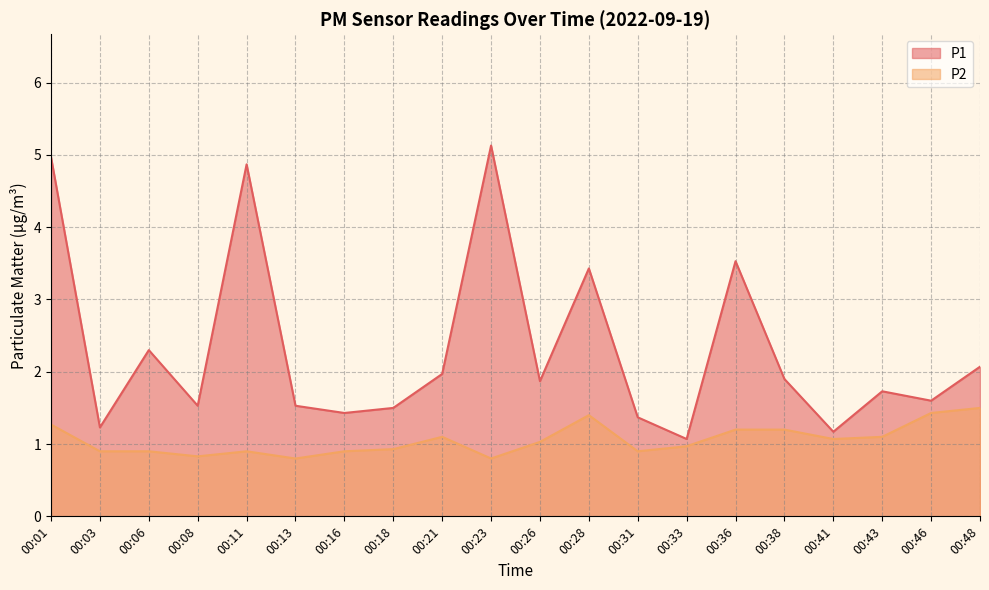

How many lines are shown in the chart?

2